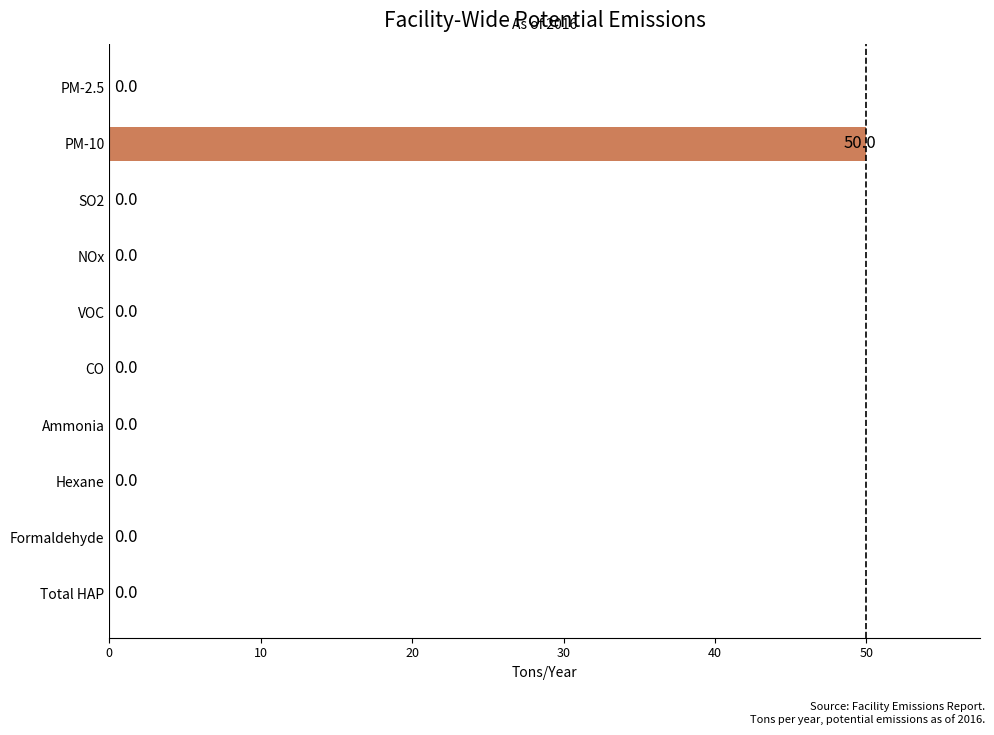

What is the greatest value displayed?

50